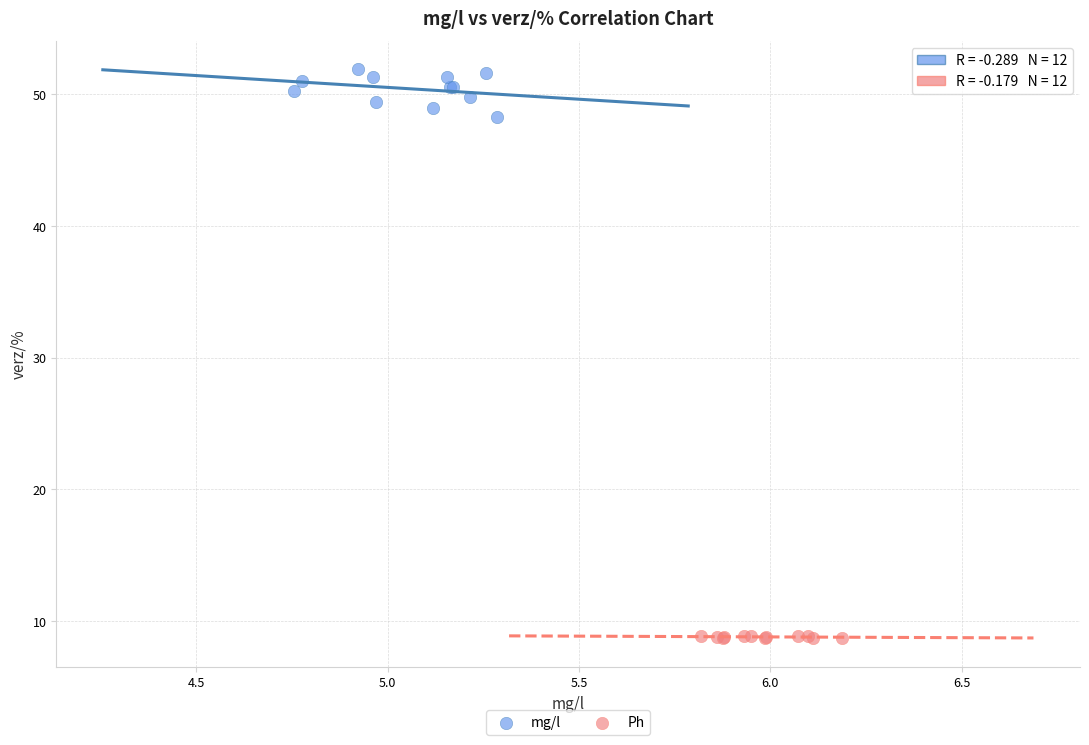

Which series reaches the maximum Y coordinate?

mg/l